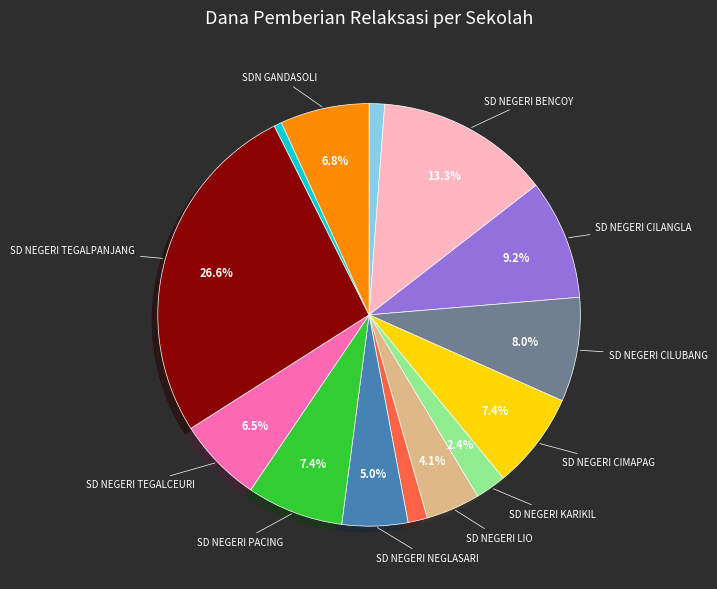

Is there any slice that represents more than half of the pie?

No